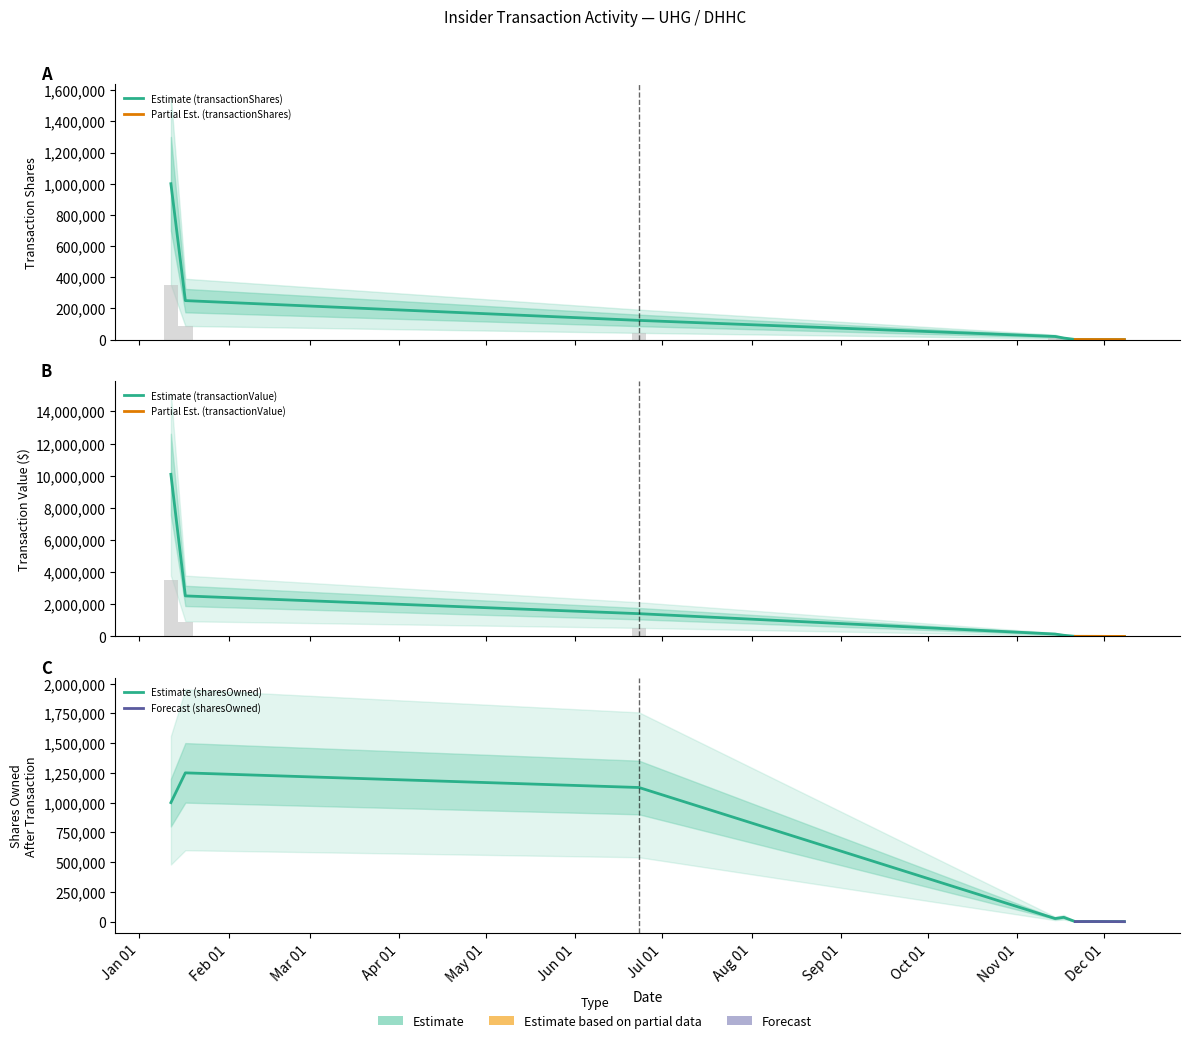

List the labels in order of transactionValue value, smallest first.

2023-12-08, 2023-11-27, 2023-11-21, 2023-11-17, 2023-11-14, 2023-06-23, 2023-01-17, 2023-01-12